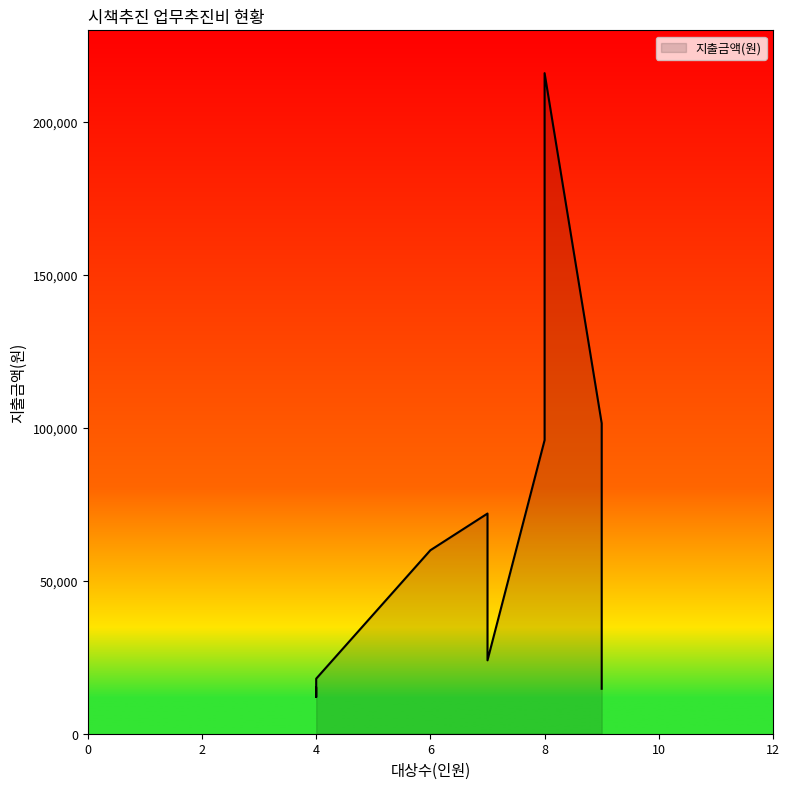

How many values exceed 60000?

4